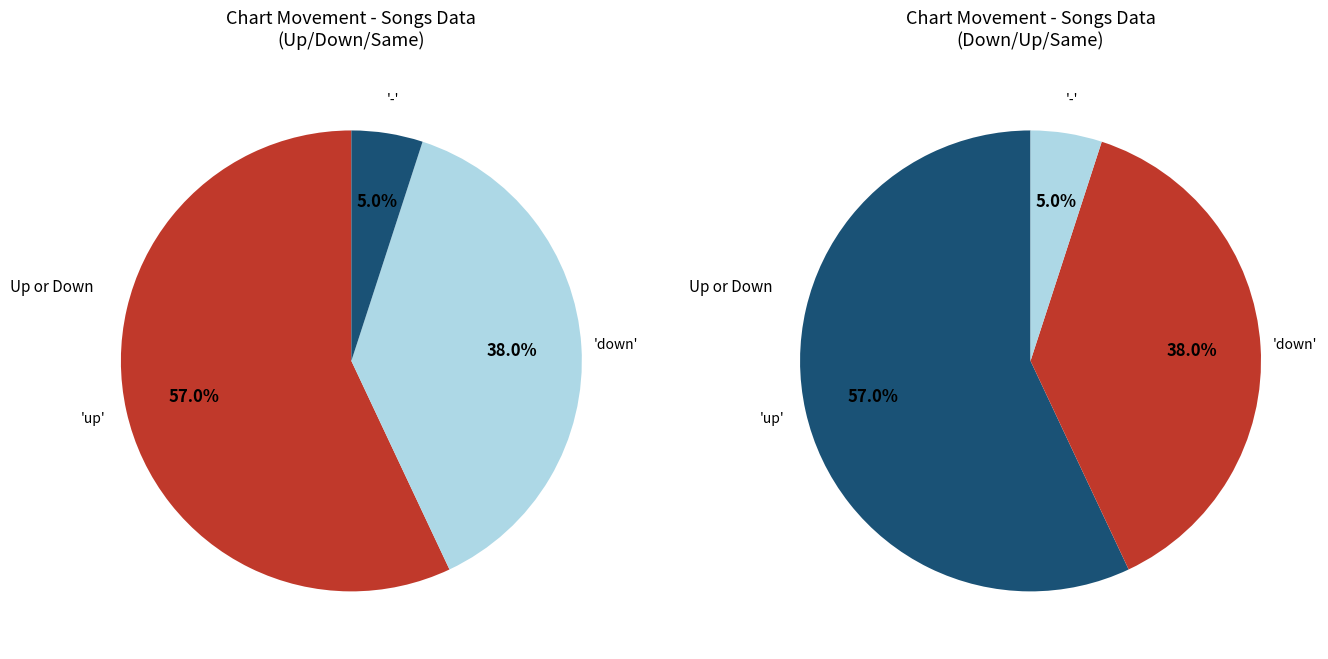

The up slice represents 57% of the pie. True or false?

True